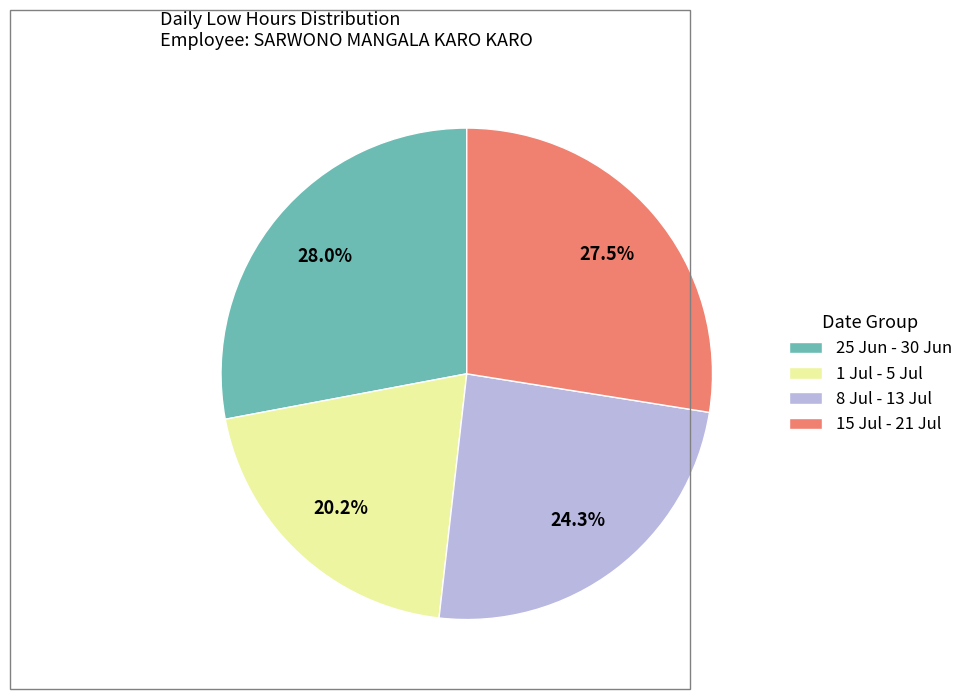

Which category has the smallest portion of the pie?

1 Jul - 5 Jul